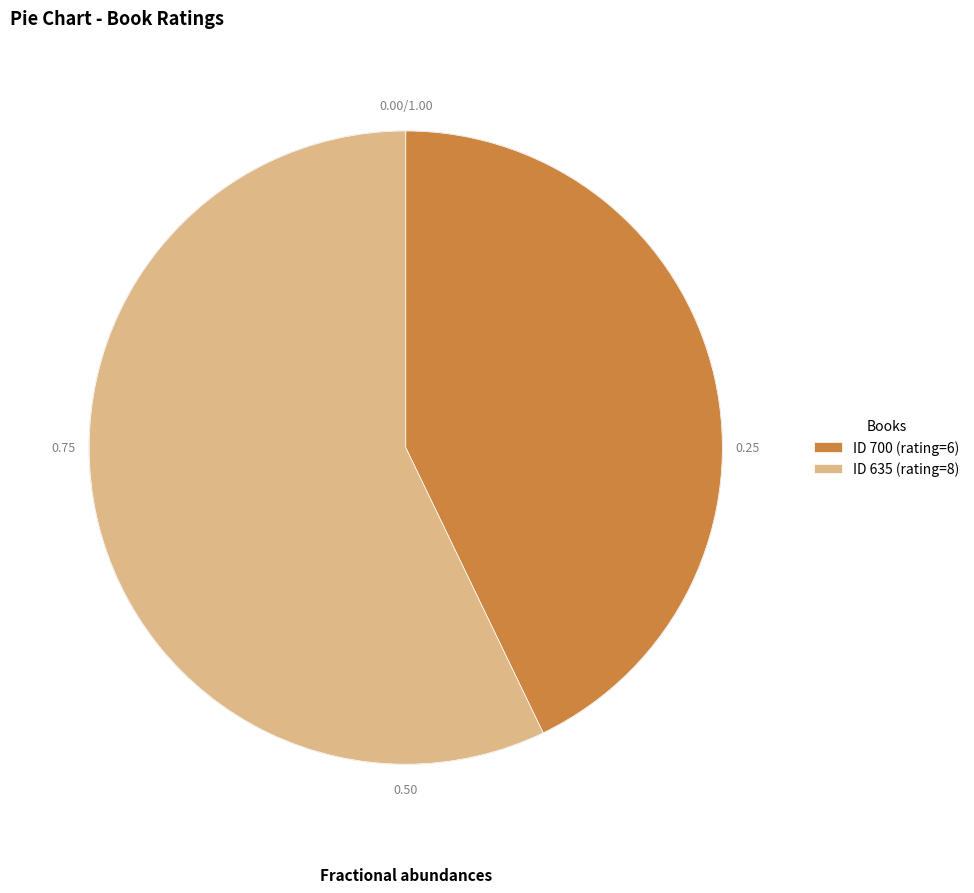

Does ID 700 (rating=6) account for over 50% of the chart?

No